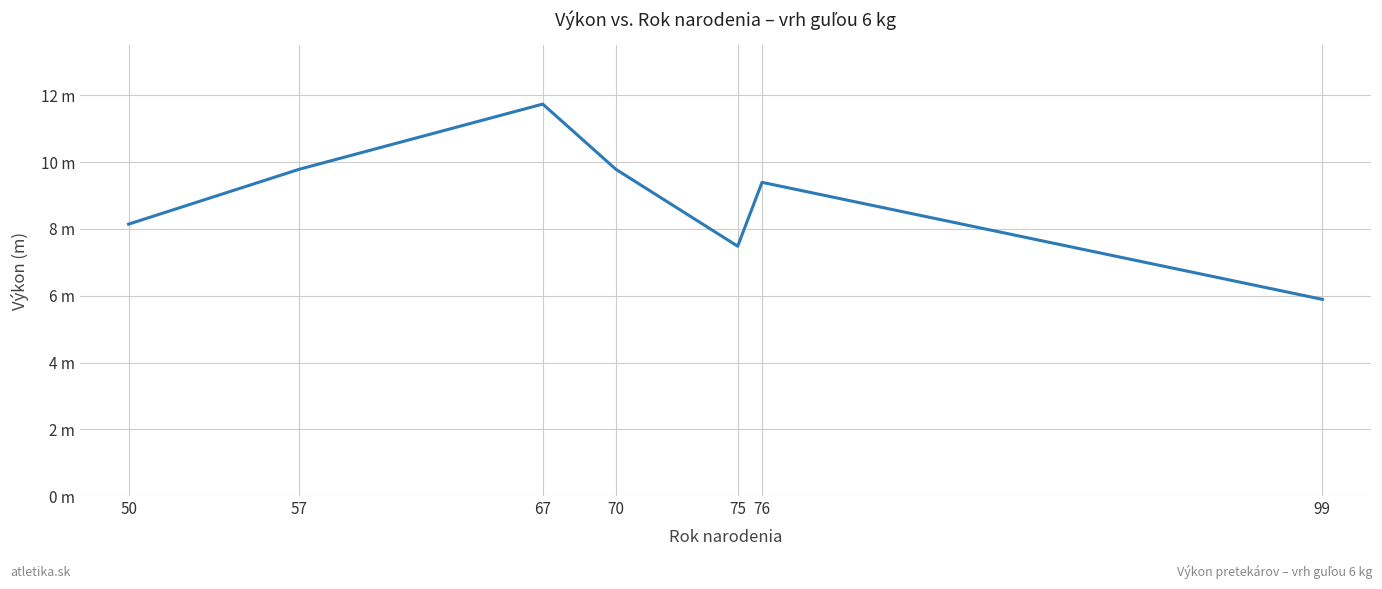

List the labels in order of value, largest first.

67, 57, 70, 76, 50, 75, 99